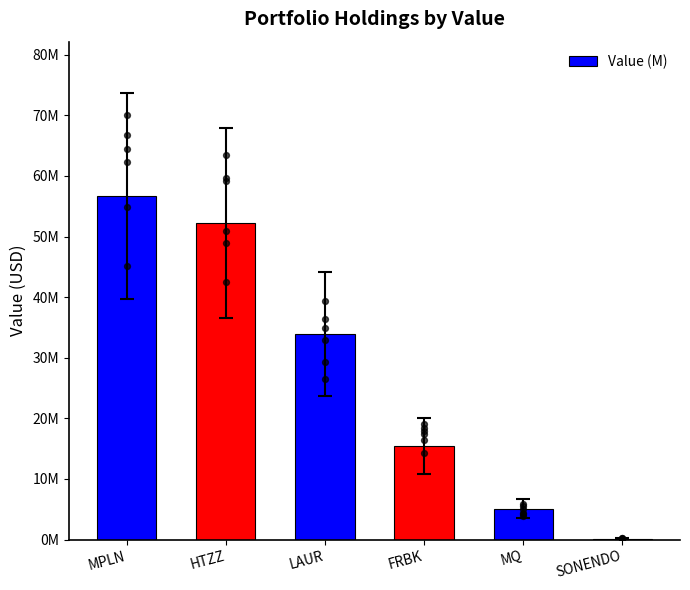

Which has a higher value, MQ or LAUR?

LAUR